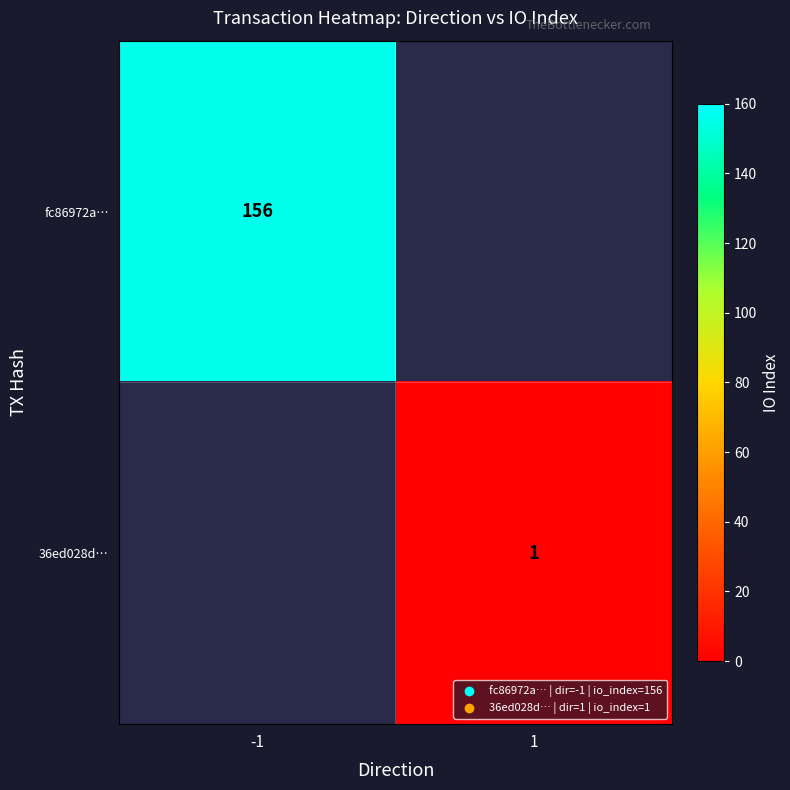

Which label corresponds to the smallest value in the chart?

1